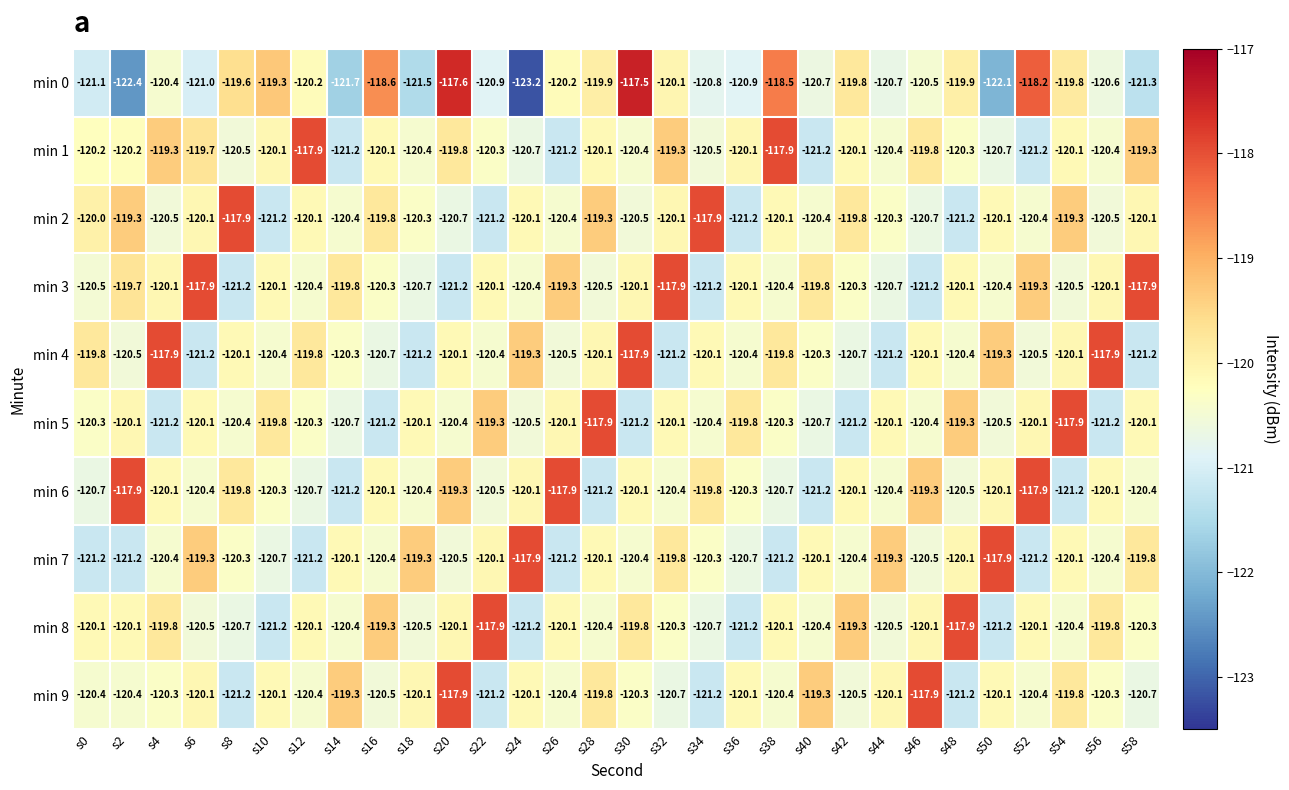

The value of min 4 at s58 is -121.2. True or false?

True